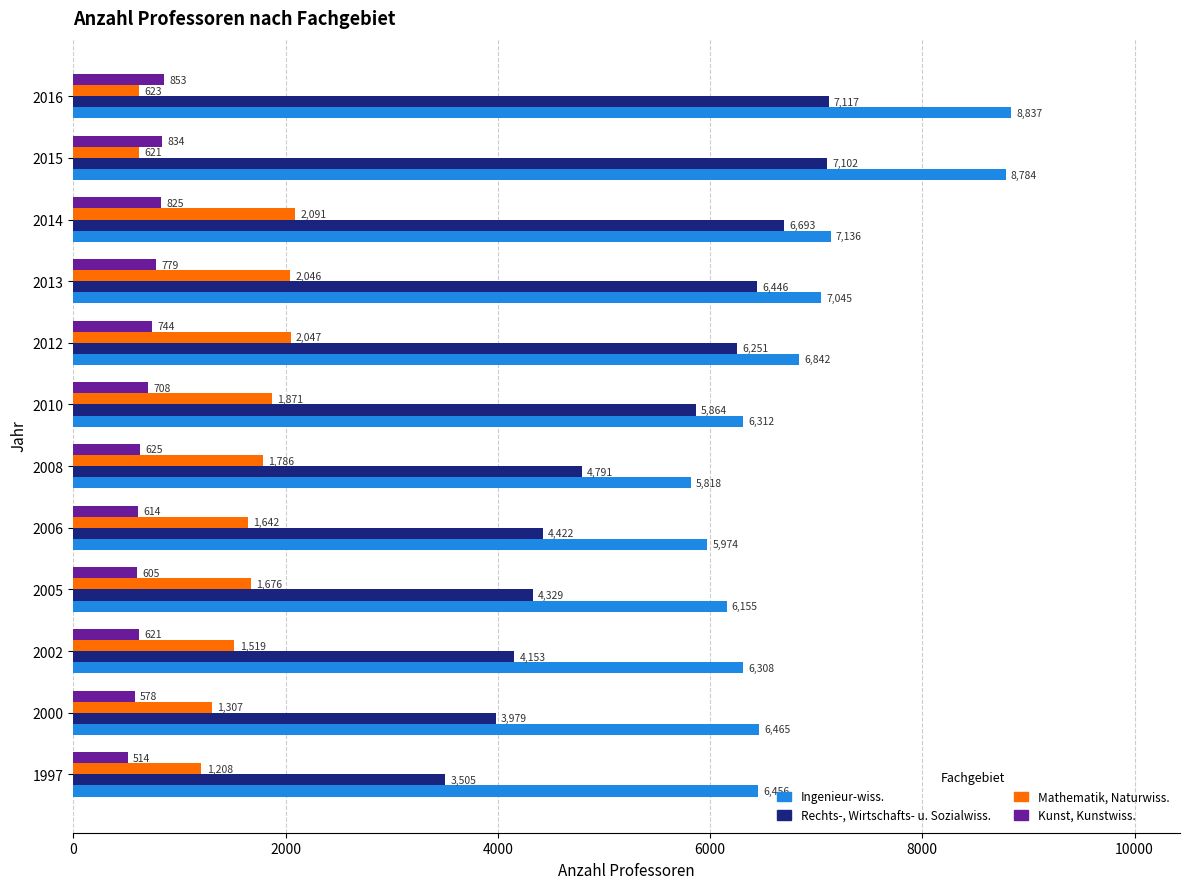

At which category is the sum across all series the highest?

2016